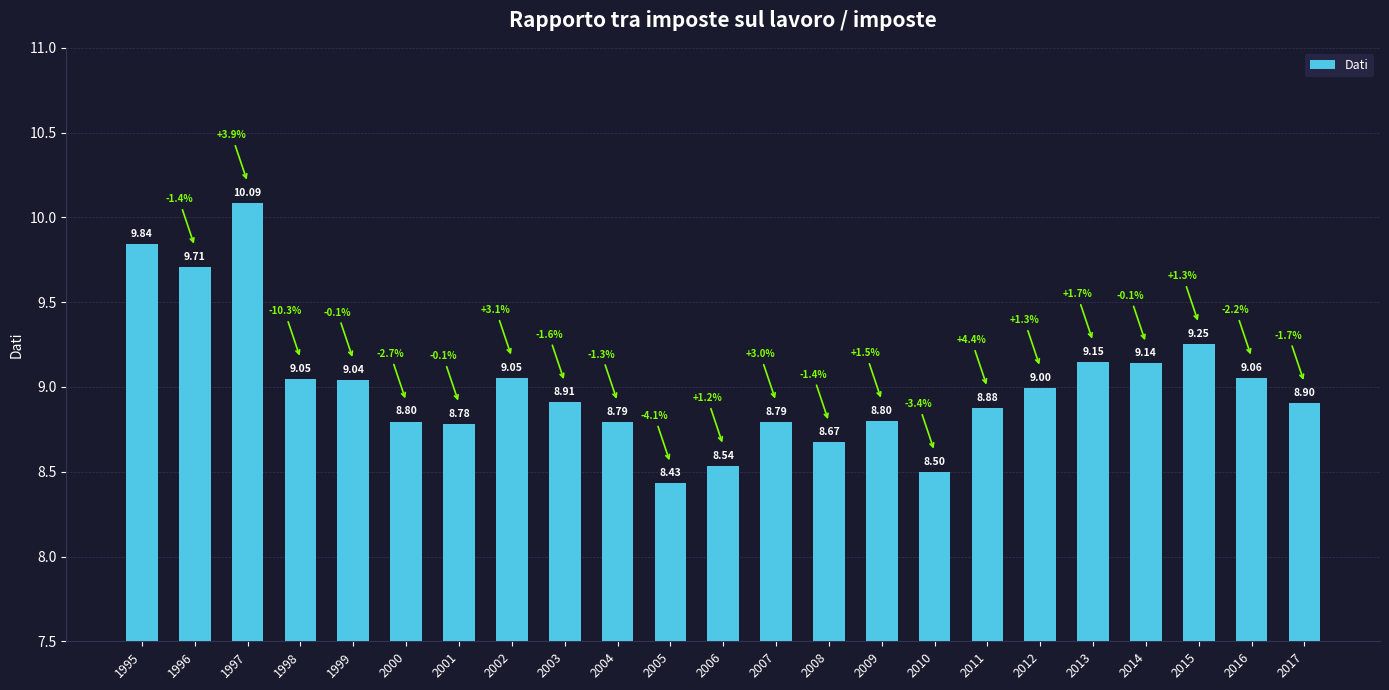

What is the sum of the values at 2006 and 1995?

18.4